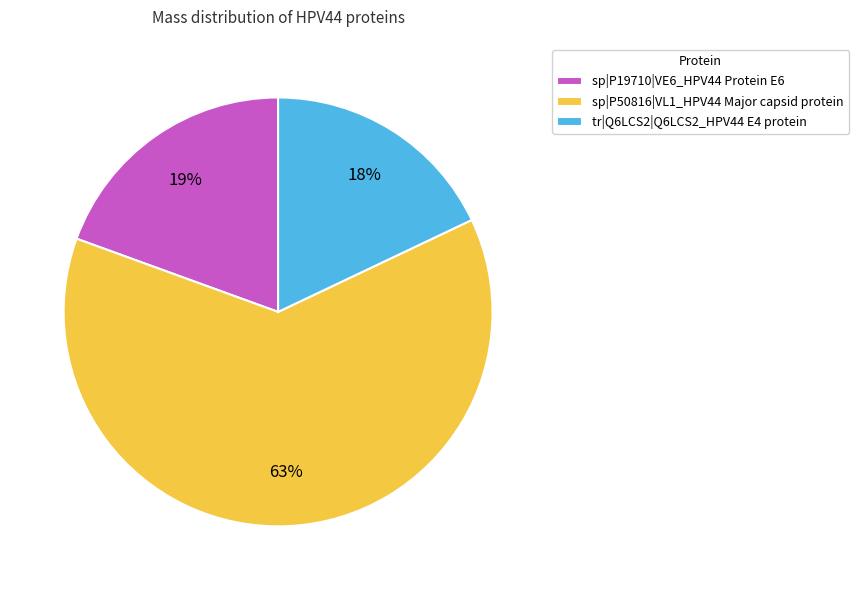

What percentage is the sp|P50816|VL1_HPV44 Major capsid protein slice, to the nearest percent?

63%